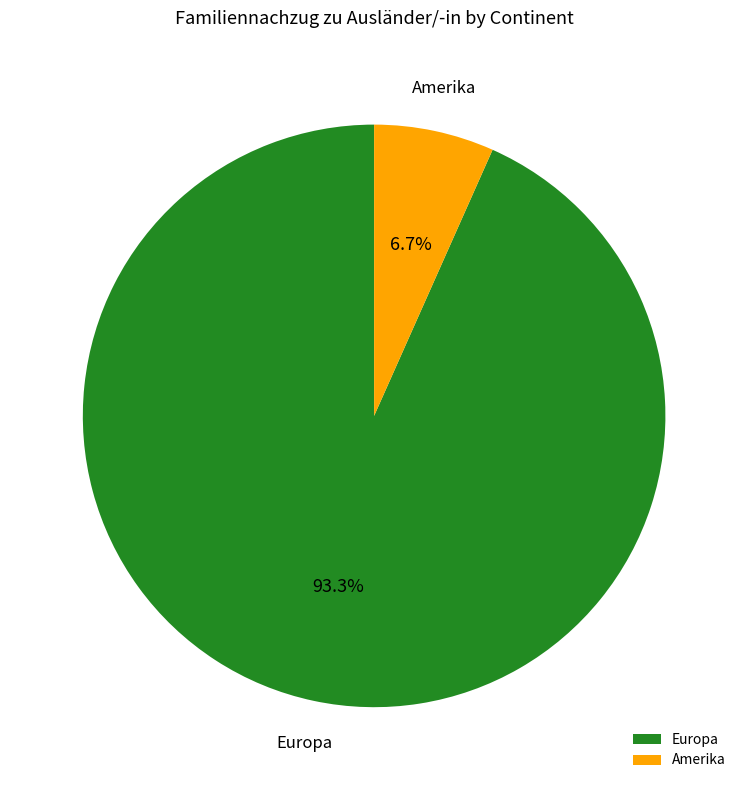

Count the number of slices in the pie.

2